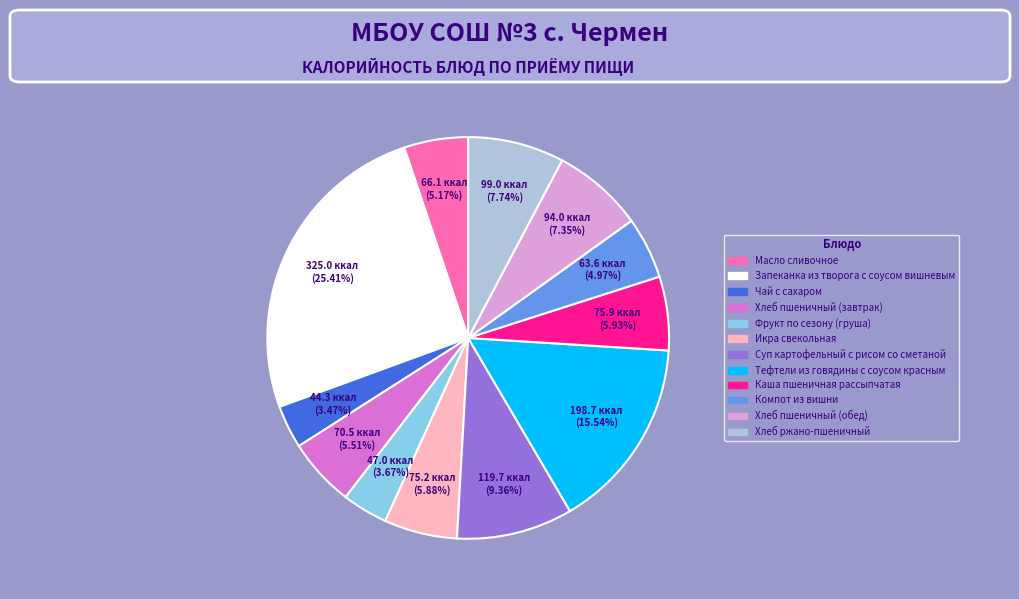

Is it true that Хлеб пшеничный (завтрак) is 6% of the pie?

True